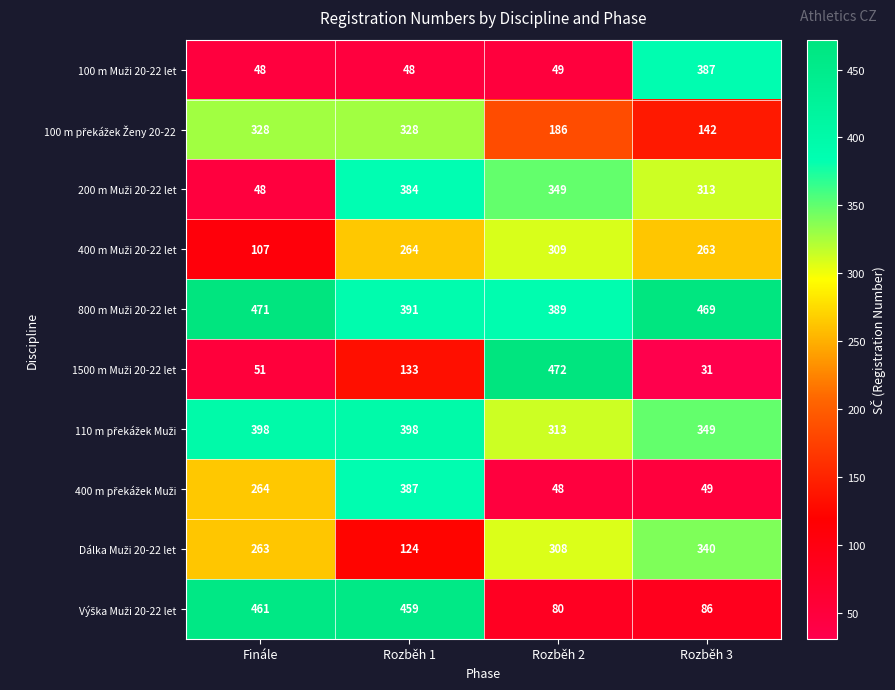

What is the spread (max minus min) of values at Finále?

423